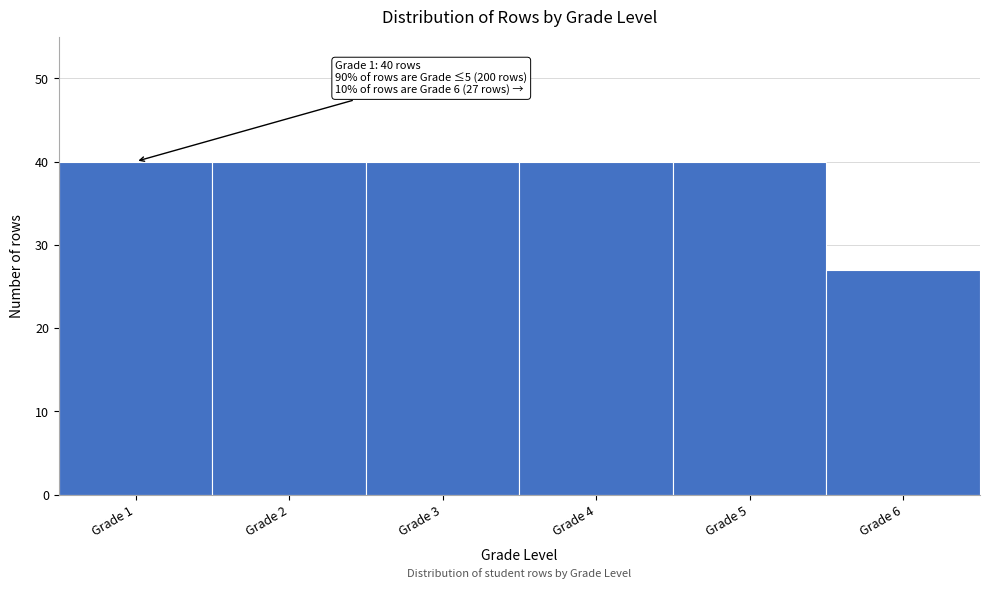

Reading left to right, extract all data points from this chart.

Grade 1=40	Grade 2=40	Grade 3=40	Grade 4=40	Grade 5=40	Grade 6=27